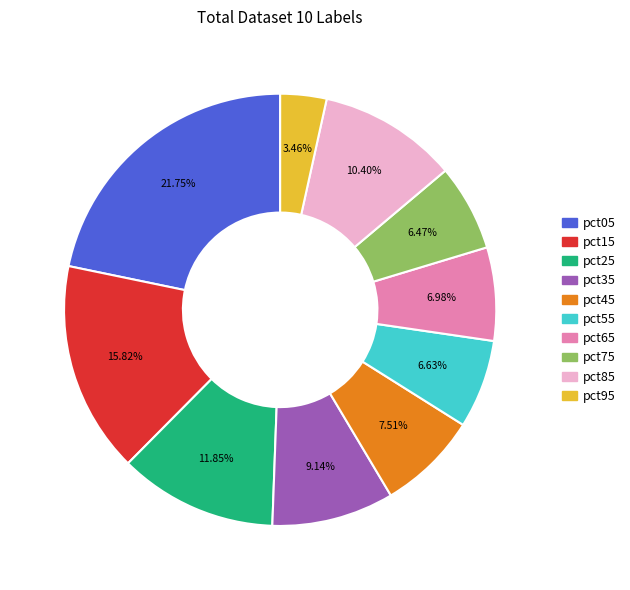

Which has a higher value, pct55 or pct85?

pct85